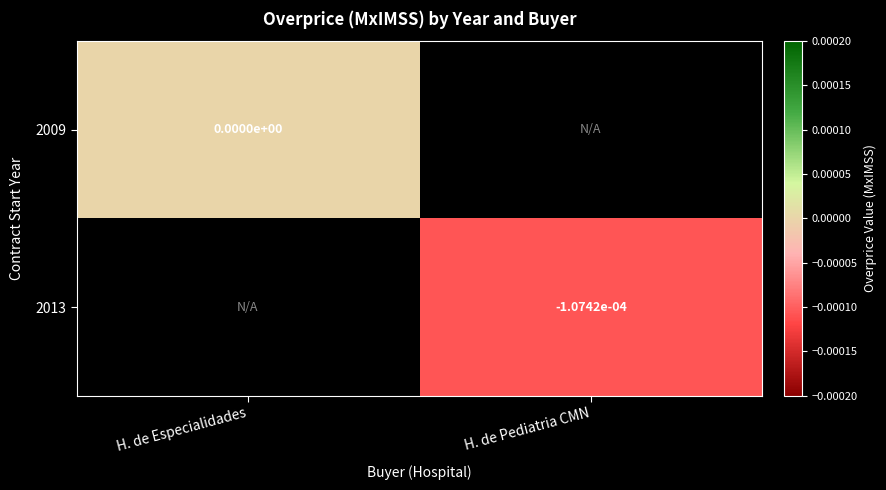

Is the value of 2013 at H. de Pediatria CMN greater than the value of 2009 at H. de Especialidades?

No